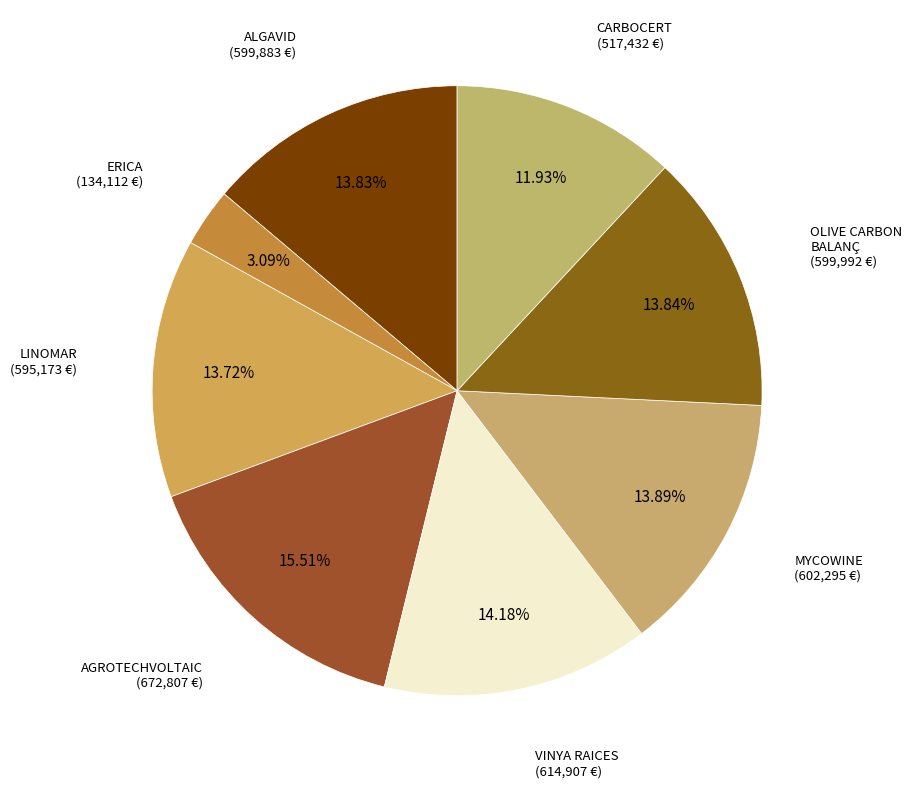

What portion of the pie excludes CARBOCERT?

88.1%